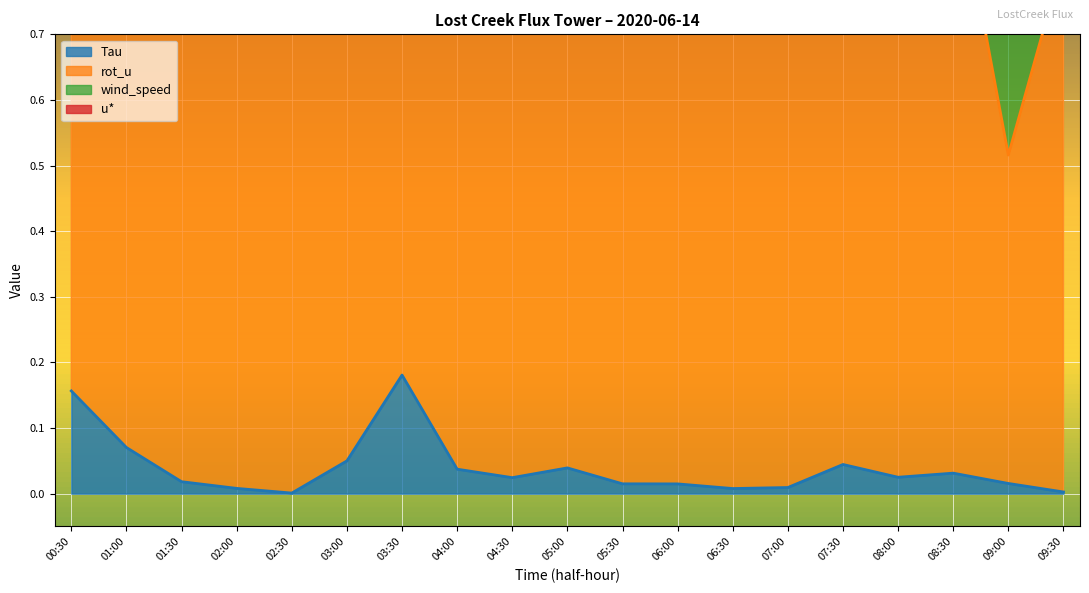

True or false: wind_speed and rot_u intersect in this chart.

False